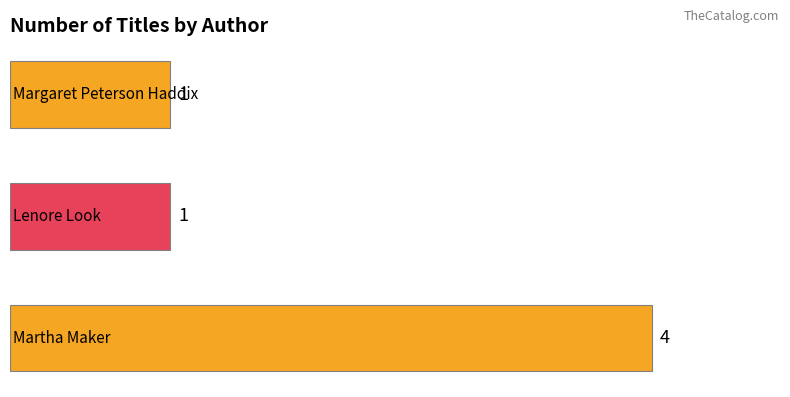

How many bars are there in total?

3